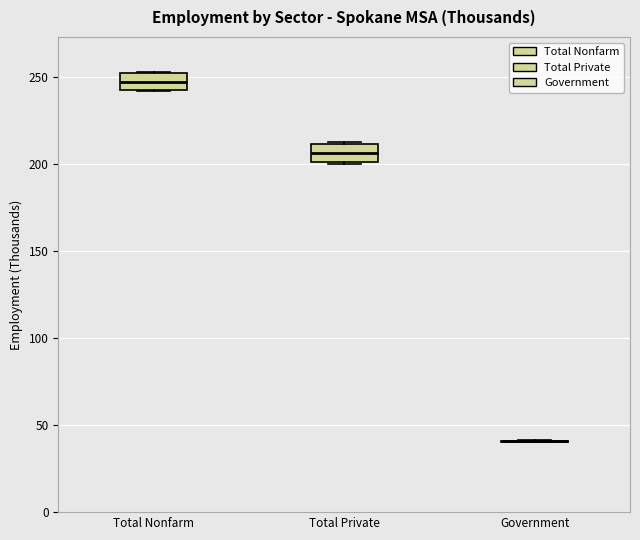

Reading left to right, transcribe this box plot: for each box, give where its median line is, the range the box spans, and where its two whiskers end, as read against the y-axis. The values are not printed on the chart, so give them approximately, as read against the axis.

Total Nonfarm: median 245, box 240 to 250, whiskers 240 to 255
Total Private: median 205, box 200 to 210, whiskers 200 to 215
Government: box collapsed to a line at 40, whiskers 40 to 40